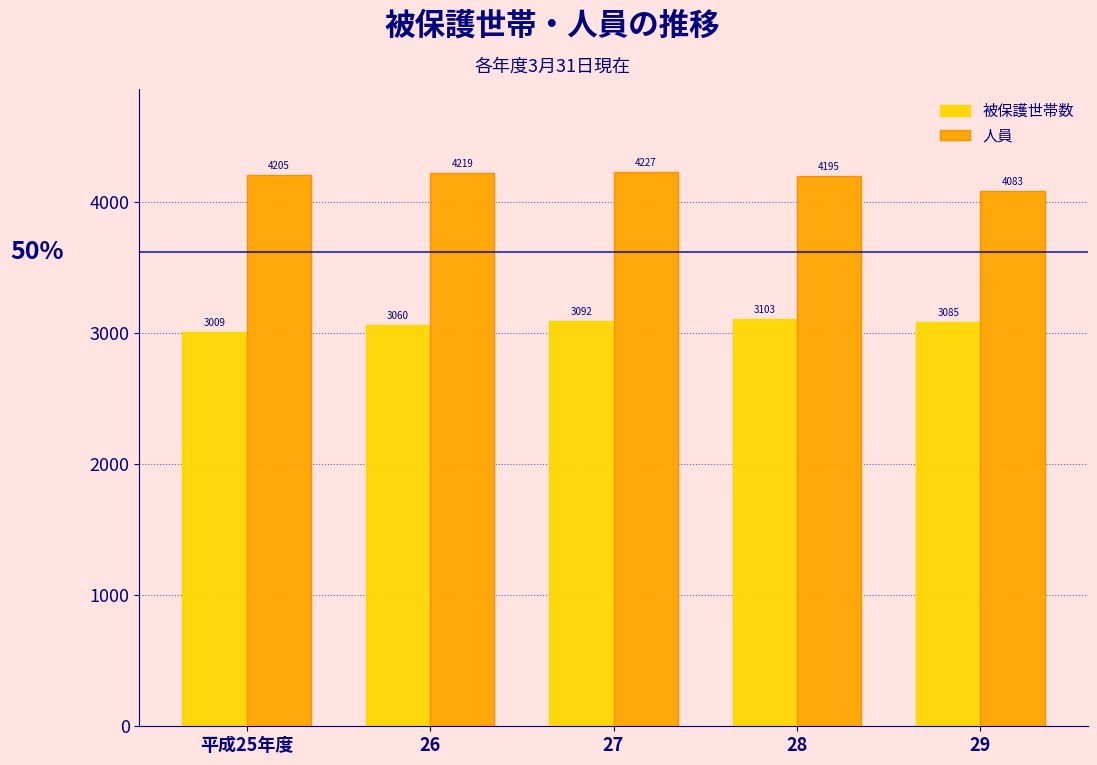

Reading right to left, what are all the values shown in this chart?

被保護世帯数: 29=3085	28=3103	27=3092	26=3060	平成25年度=3009
人員: 29=4083	28=4195	27=4227	26=4219	平成25年度=4205